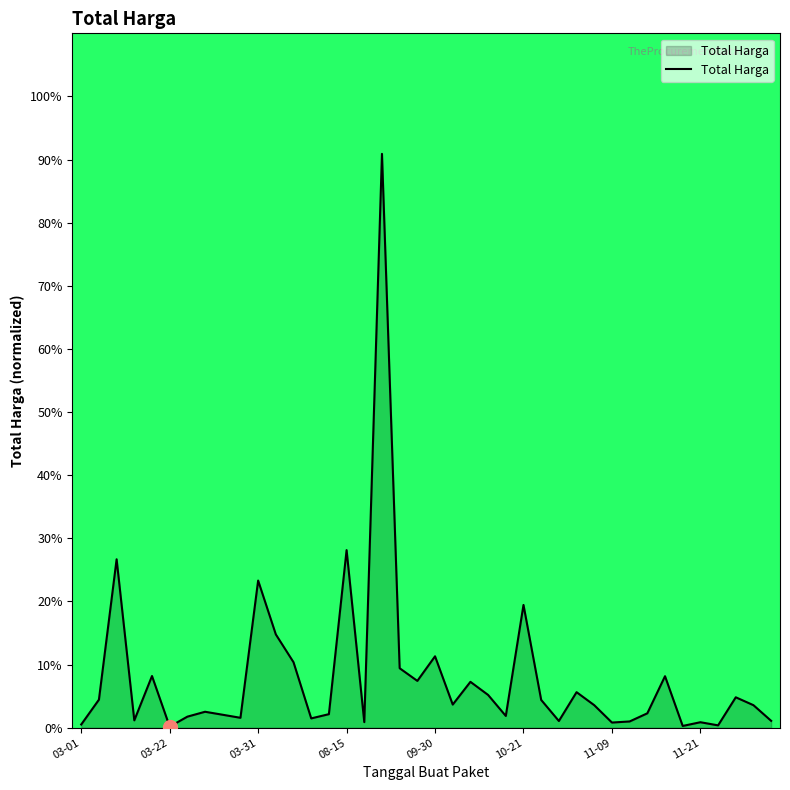

What is the difference between the maximum and minimum values?

90.7